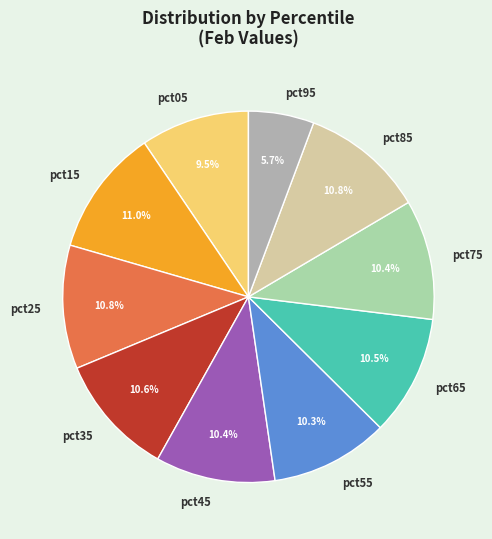

What percentage is the pct45 slice, to the nearest percent?

10%